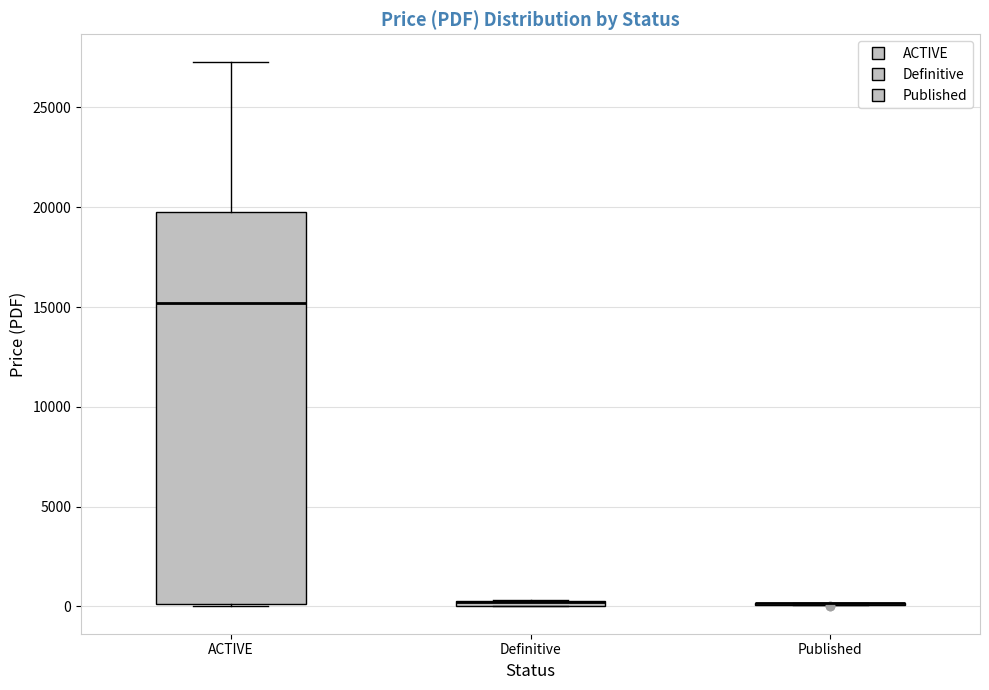

Comparing the boxes themselves (not the whiskers), which one is the tallest?

ACTIVE